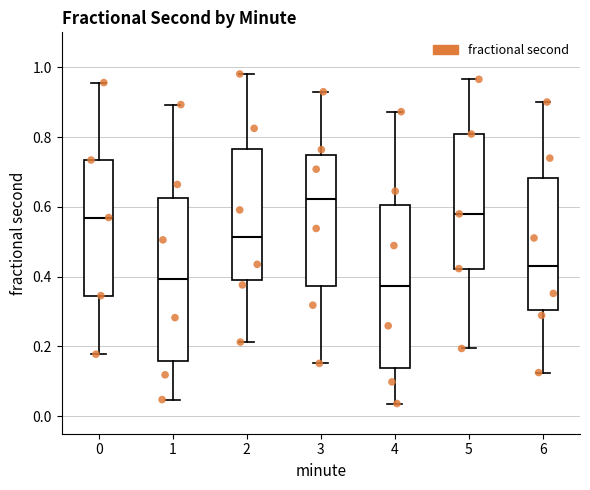

Where is the lower edge of the box at x = 4 on the y-axis? The values are not printed on the chart, so give them approximately, as read against the axis.

0.14